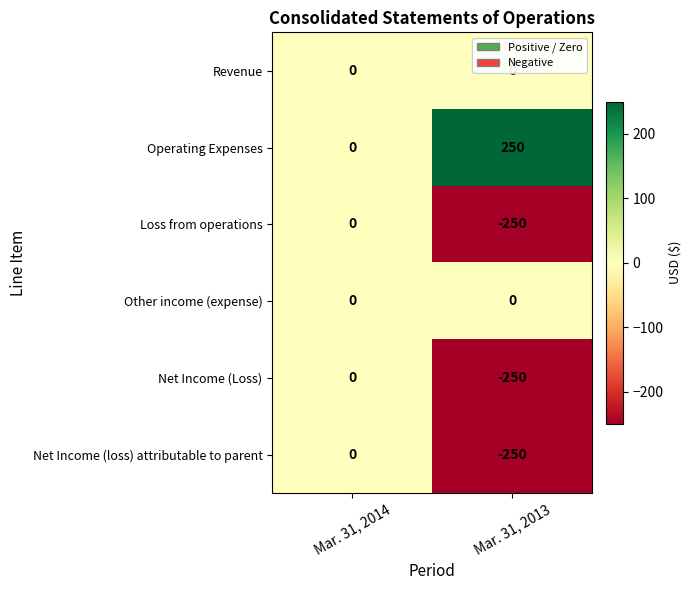

What is the maximum value shown in the chart?

250